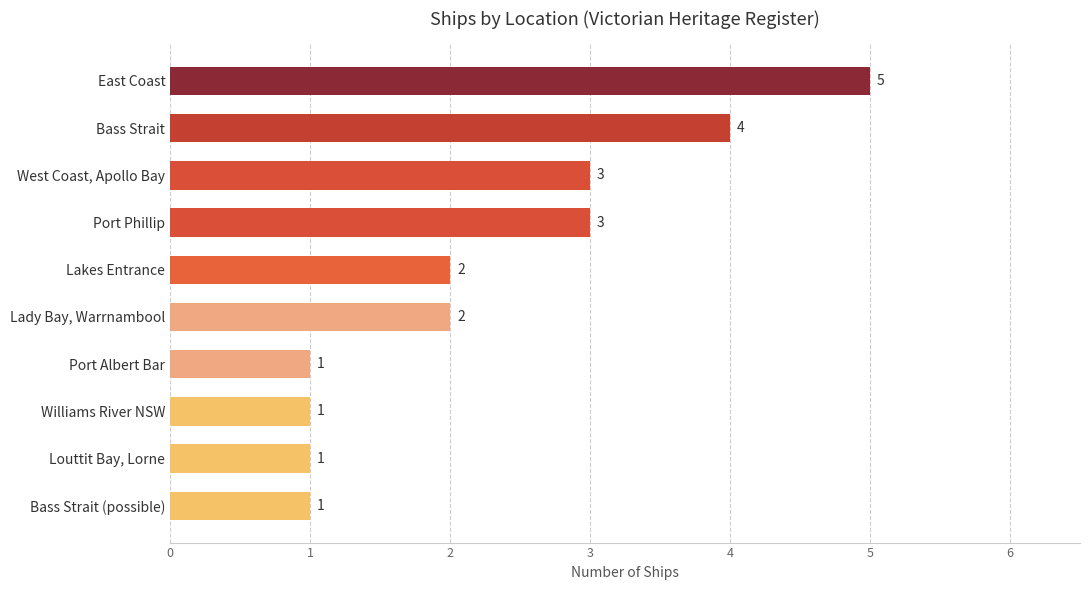

How many bars are there in total?

10